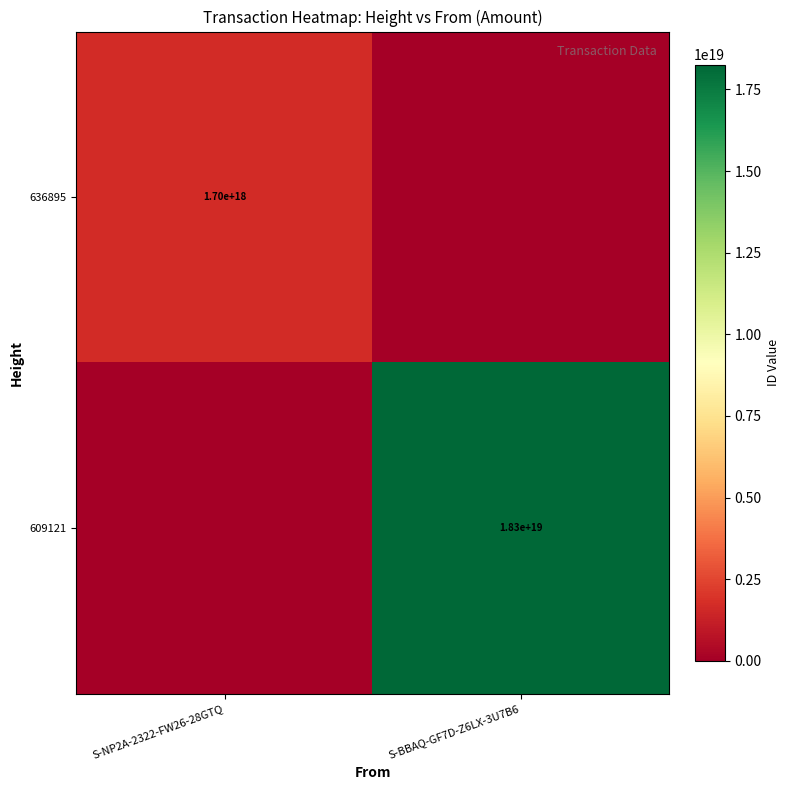

What is the total value across all series at S-BBAQ-GF7D-Z6LX-3U7B6?

18257141289470420992